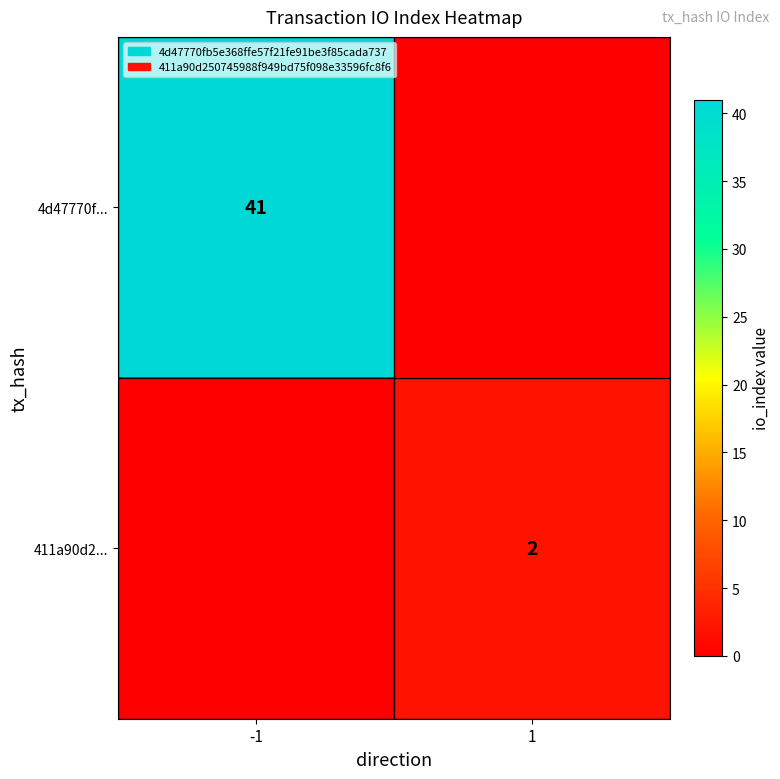

What is the total value across all series at -1?

41